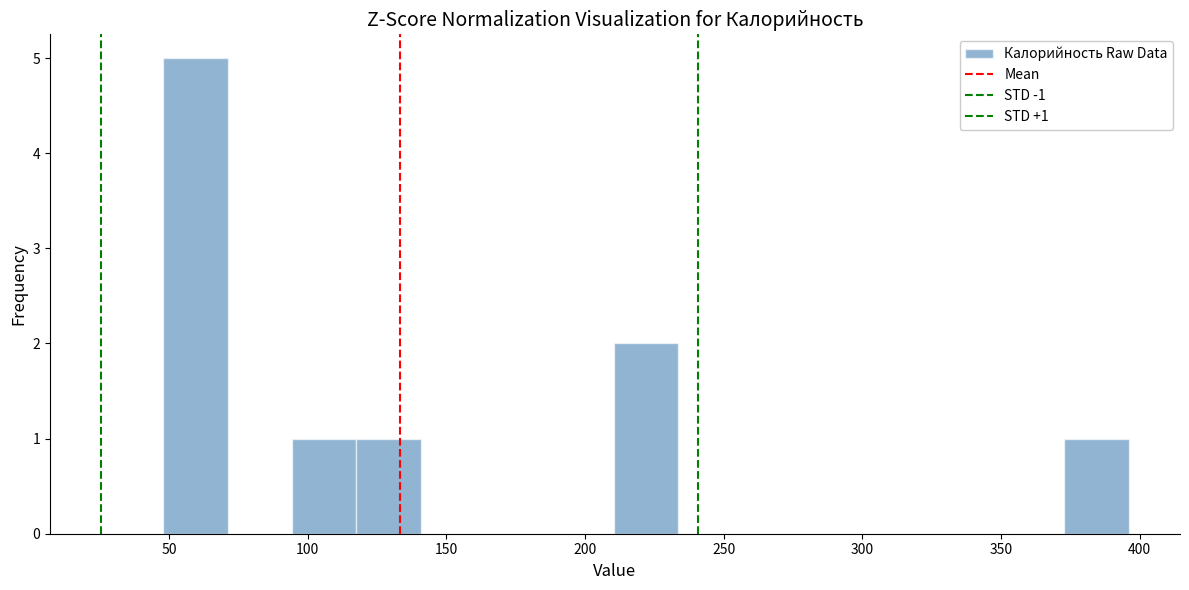

Which range on the x-axis has the tallest bar?

50 to 70